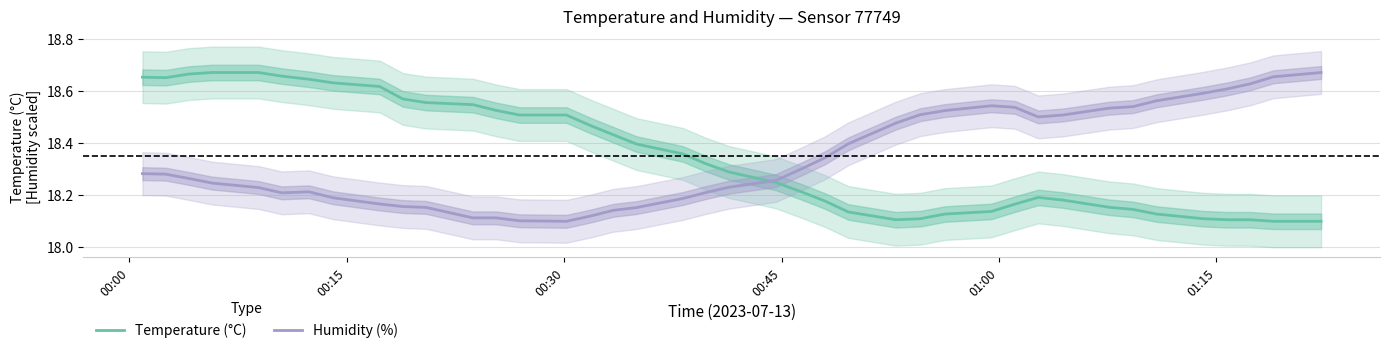

At 00:00, list the series in order from largest to smallest.

Temperature (°C), Humidity (%)